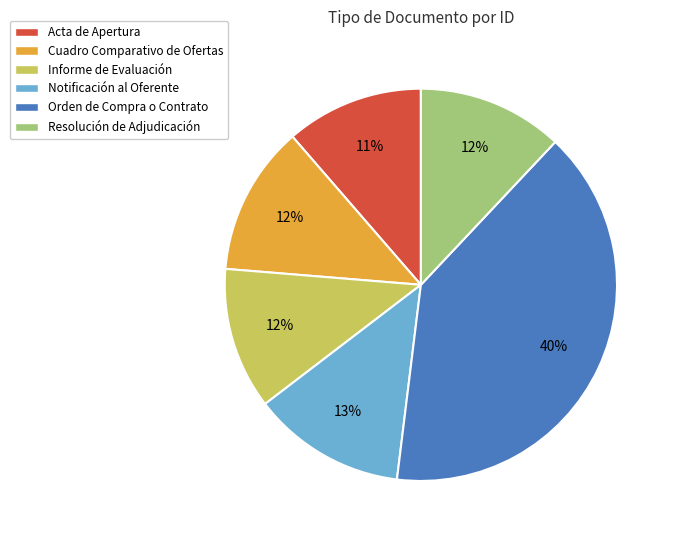

How many slices are in this pie chart?

6